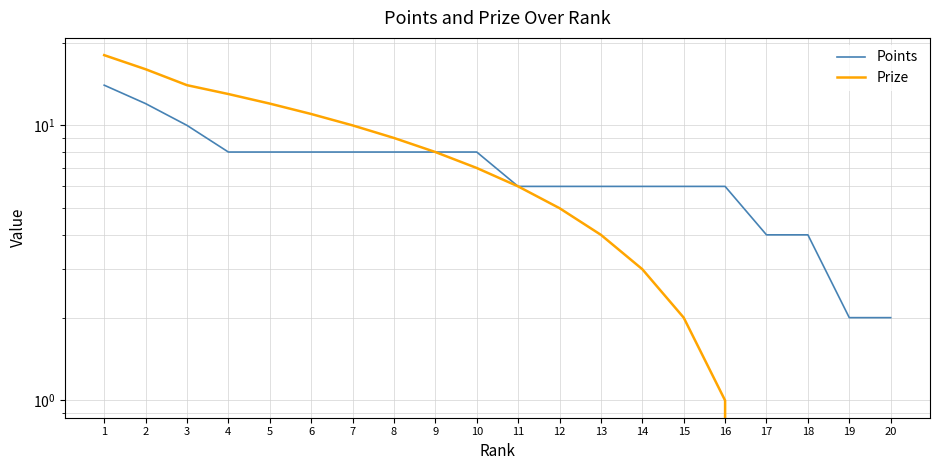

Does the chart have visible grid lines?

Yes